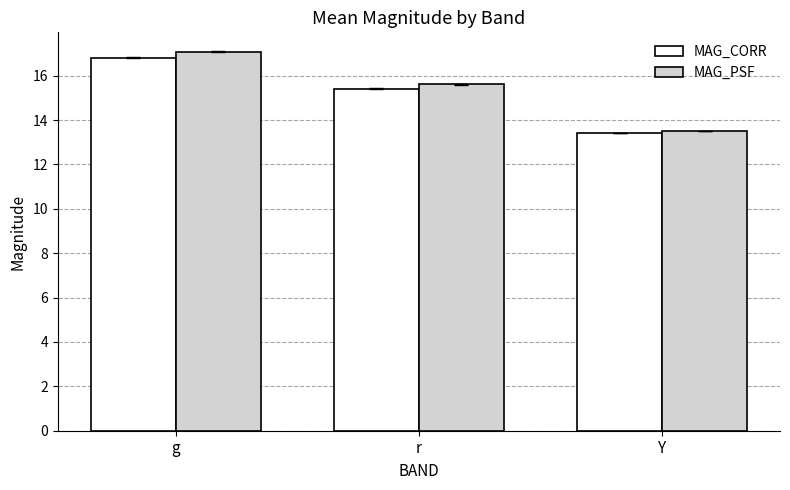

Which series has the widest spread of values?

MAG_PSF